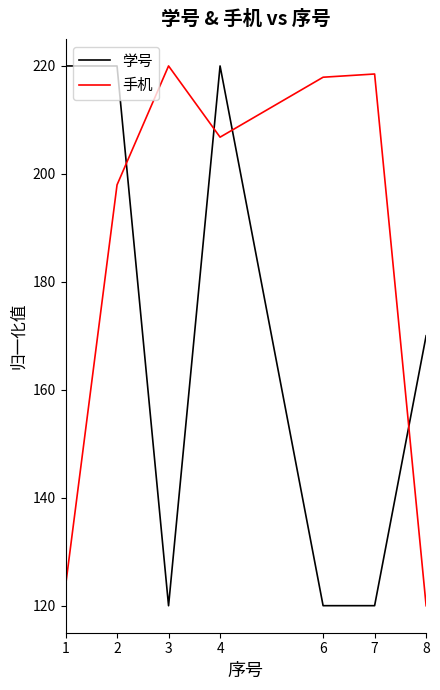

Reading left to right, extract all data points from this chart.

学号: 220.0	220.0	120.0	220.0	120.0	120.0	170.0
手机: 123.6	198.0	220.0	206.8	217.9	218.5	120.0